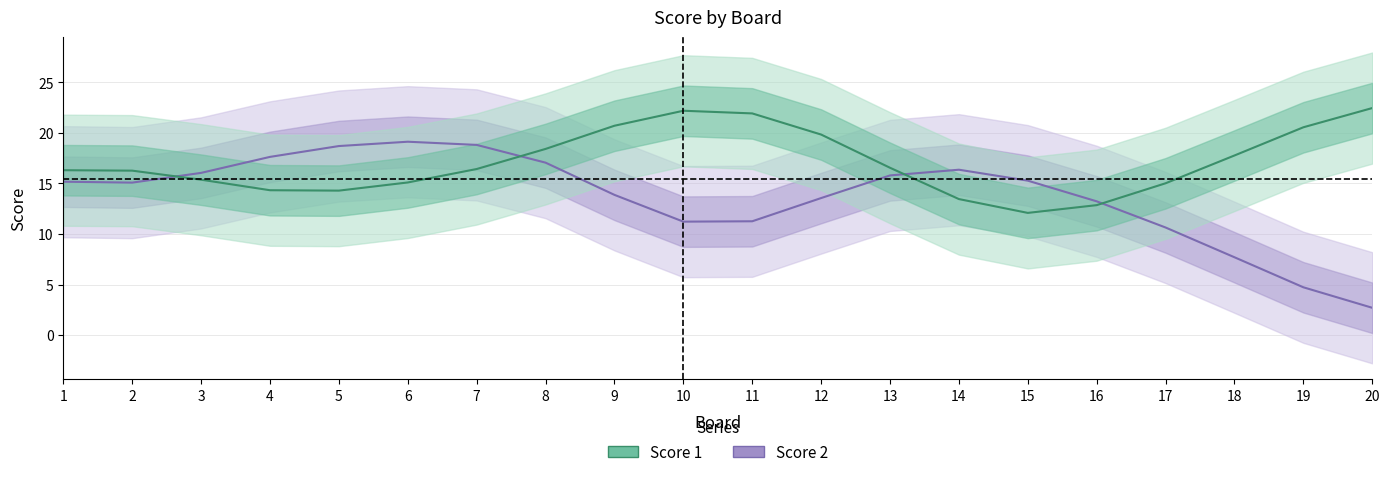

Which category has the highest value across all series?

20